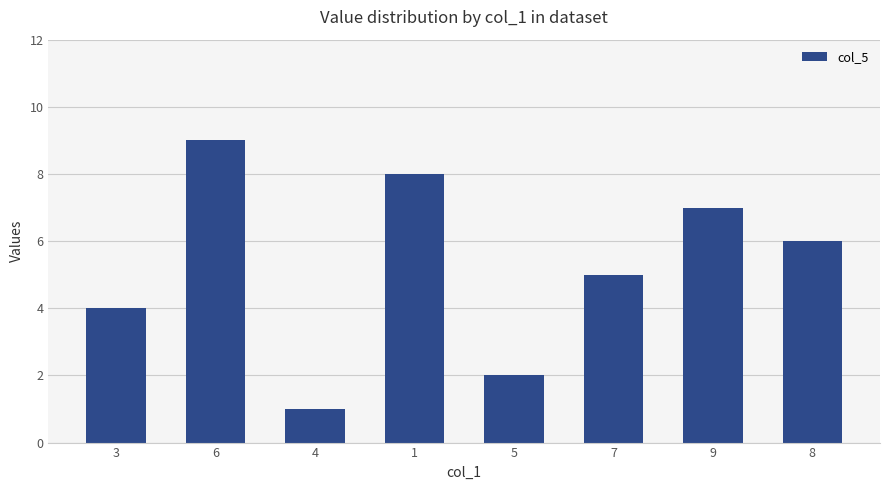

What is the label of the 3rd bar from the right?

7